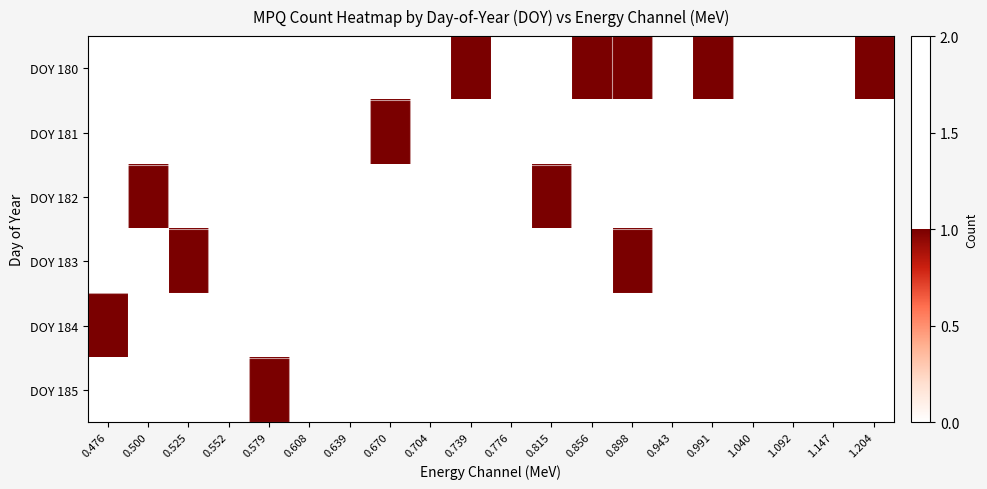

Reading right to left, list all the values displayed in this chart.

DOY 180: 1.204=1	1.147=0	1.092=0	1.040=0	0.991=1	0.943=0	0.898=1	0.856=1	0.815=0	0.776=0	0.739=1	0.704=0	0.670=0	0.639=0	0.608=0	0.579=0	0.552=0	0.525=0	0.500=0	0.476=0
DOY 181: 1.204=0	1.147=0	1.092=0	1.040=0	0.991=0	0.943=0	0.898=0	0.856=0	0.815=0	0.776=0	0.739=0	0.704=0	0.670=1	0.639=0	0.608=0	0.579=0	0.552=0	0.525=0	0.500=0	0.476=0
DOY 182: 1.204=0	1.147=0	1.092=0	1.040=0	0.991=0	0.943=0	0.898=0	0.856=0	0.815=1	0.776=0	0.739=0	0.704=0	0.670=0	0.639=0	0.608=0	0.579=0	0.552=0	0.525=0	0.500=1	0.476=0
DOY 183: 1.204=0	1.147=0	1.092=0	1.040=0	0.991=0	0.943=0	0.898=1	0.856=0	0.815=0	0.776=0	0.739=0	0.704=0	0.670=0	0.639=0	0.608=0	0.579=0	0.552=0	0.525=1	0.500=0	0.476=0
DOY 184: 1.204=0	1.147=0	1.092=0	1.040=0	0.991=0	0.943=0	0.898=0	0.856=0	0.815=0	0.776=0	0.739=0	0.704=0	0.670=0	0.639=0	0.608=0	0.579=0	0.552=0	0.525=0	0.500=0	0.476=1
DOY 185: 1.204=0	1.147=0	1.092=0	1.040=0	0.991=0	0.943=0	0.898=0	0.856=0	0.815=0	0.776=0	0.739=0	0.704=0	0.670=0	0.639=0	0.608=0	0.579=1	0.552=0	0.525=0	0.500=0	0.476=0